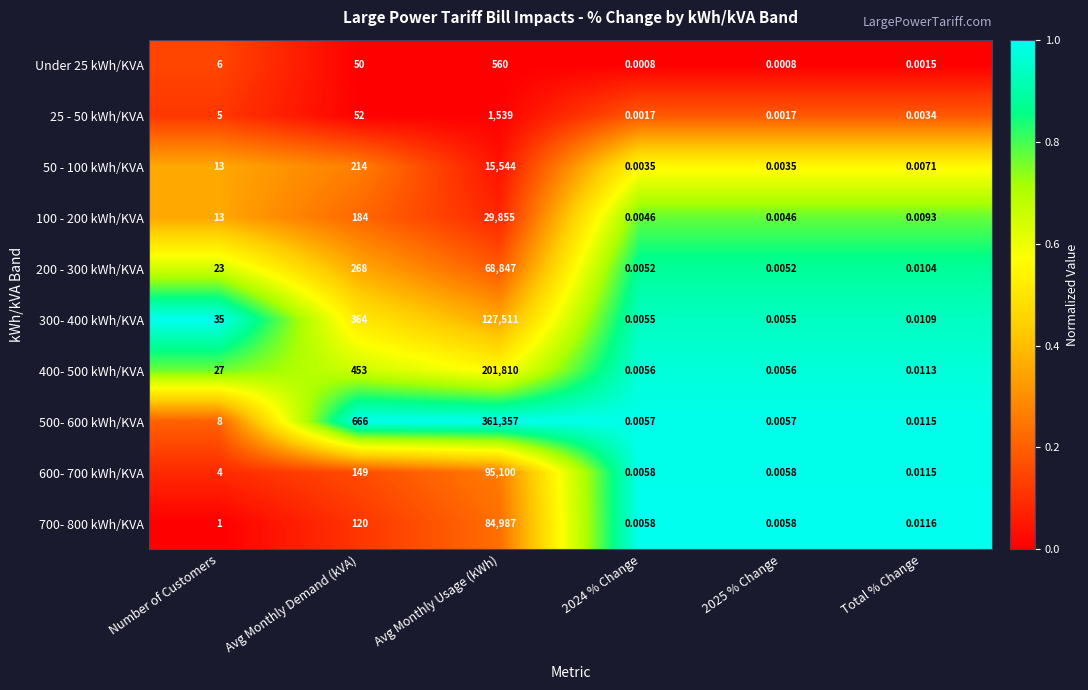

Where is 200 - 300 kWh/KVA nearest to the value 34423?

Avg Monthly Demand (kVA)